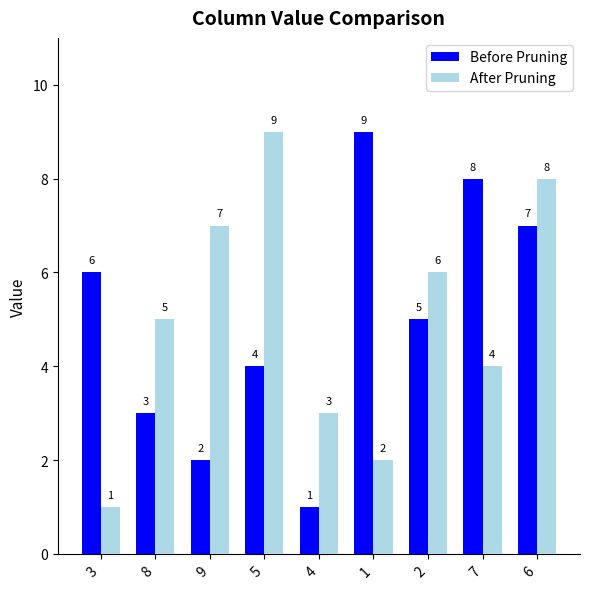

At 9, list the series in order from largest to smallest.

After Pruning, Before Pruning